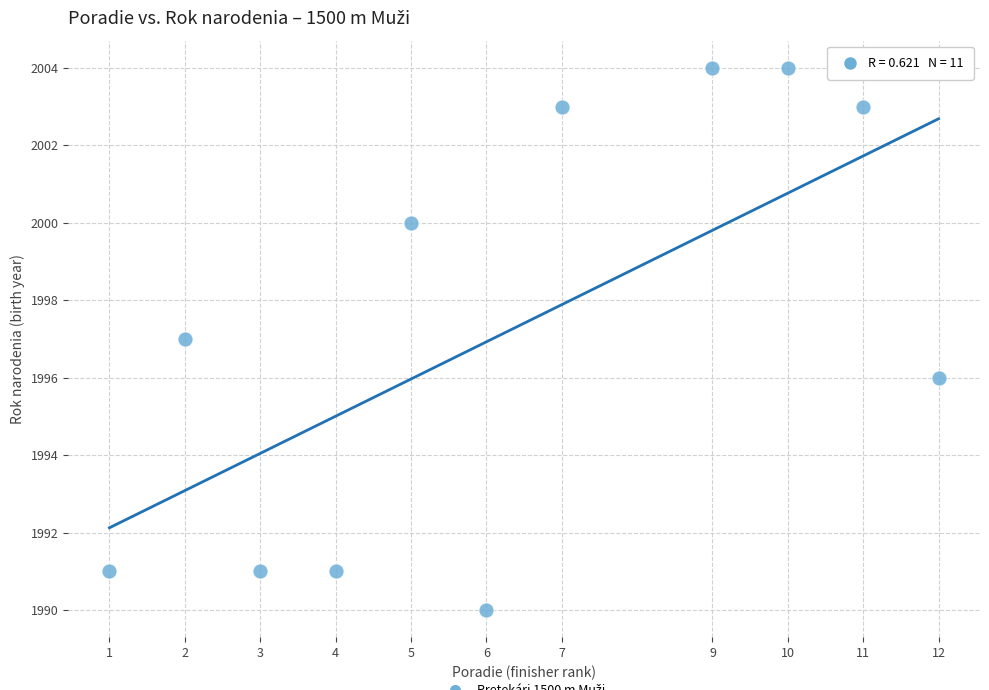

What is the range of Y values (max minus min)?

14